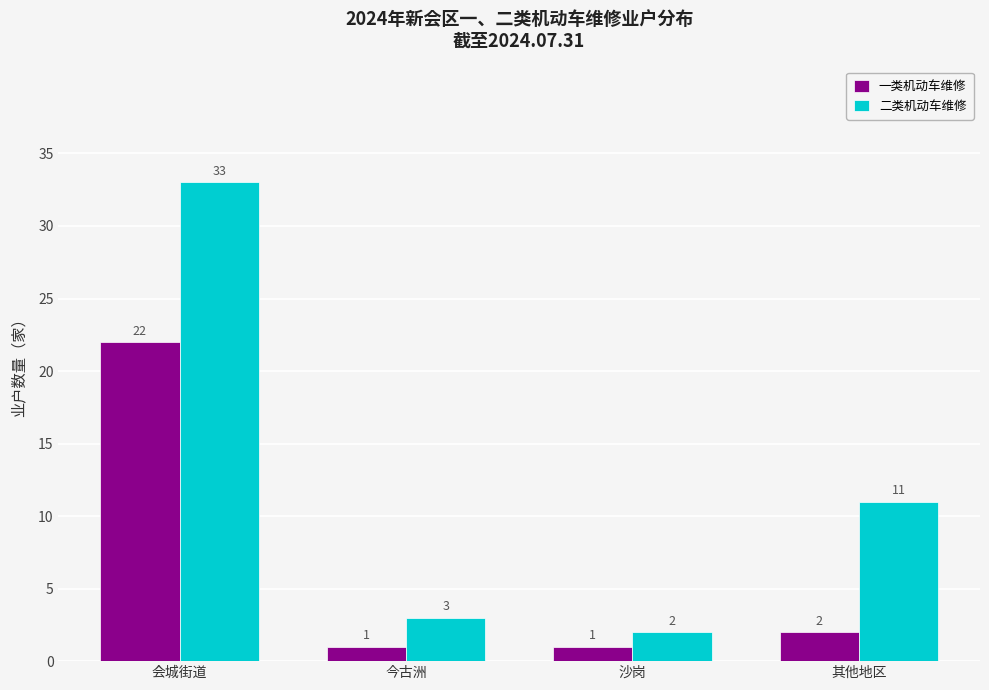

Rank the series by their maximum value, from highest to lowest.

二类机动车维修, 一类机动车维修